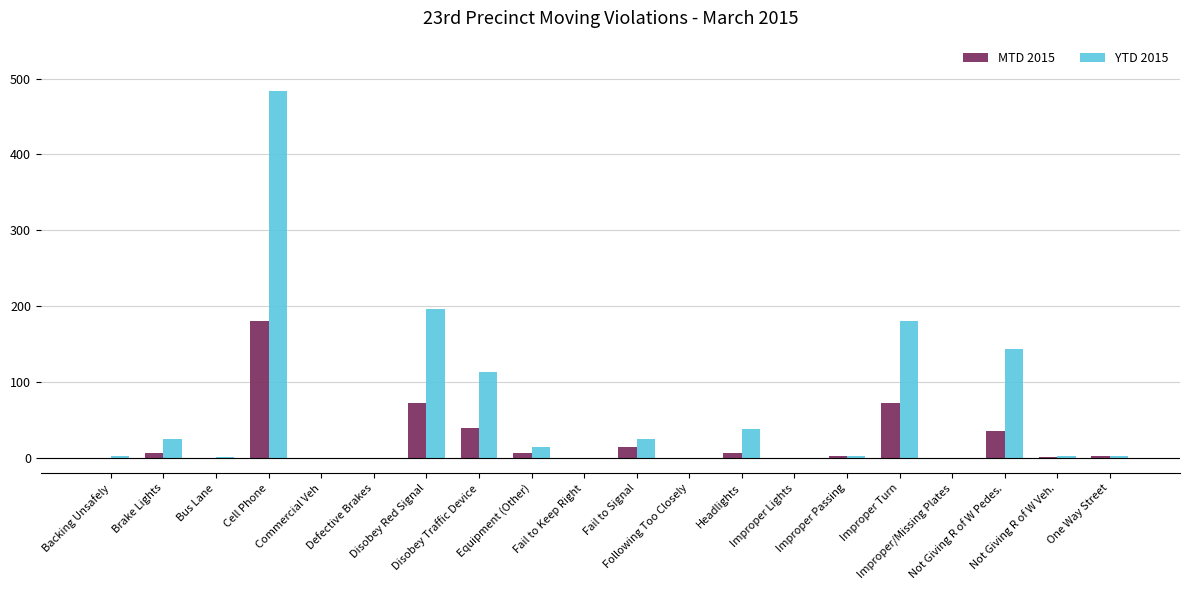

What is the maximum value for MTD 2015?

181